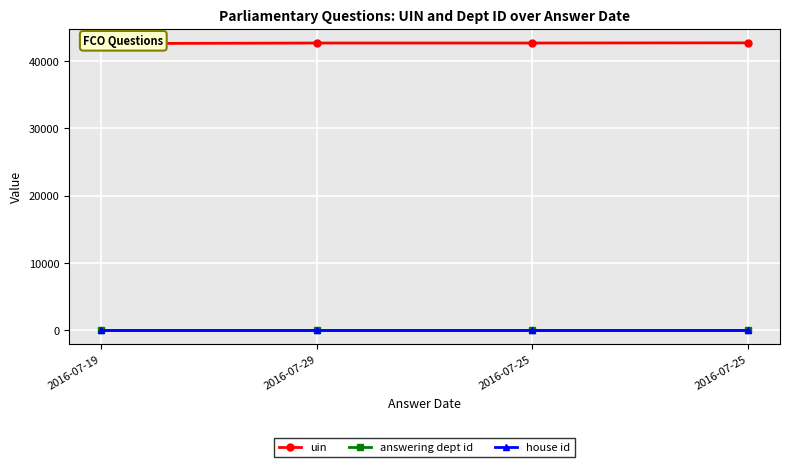

Reading left to right, extract all data points from this chart.

uin: 2016-07-19=42655	2016-07-29=42733	2016-07-25=42734	2016-07-25=42760
answering dept id: 2016-07-19=16	2016-07-29=16	2016-07-25=16	2016-07-25=16
house id: 2016-07-19=1	2016-07-29=1	2016-07-25=1	2016-07-25=1